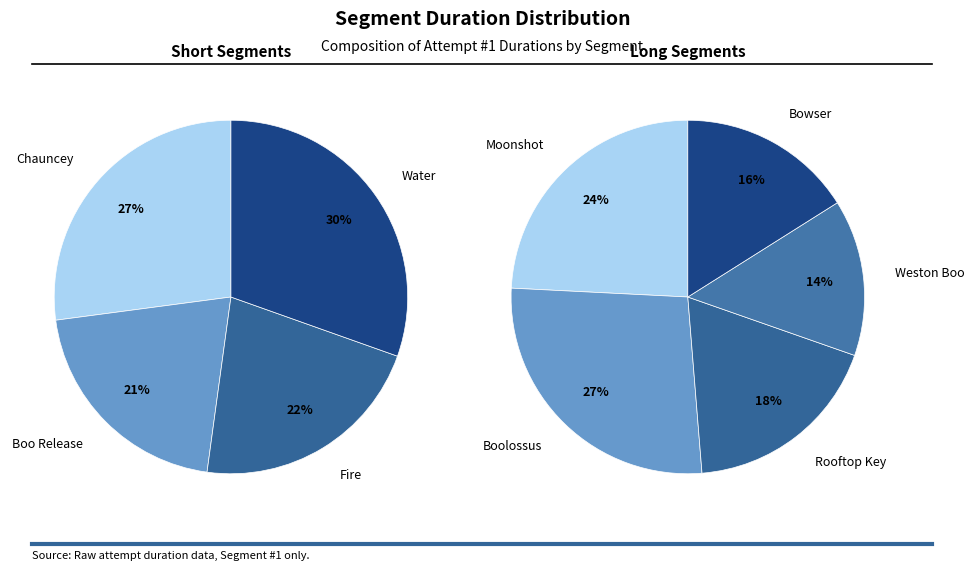

Is there any slice that represents more than half of the pie?

No